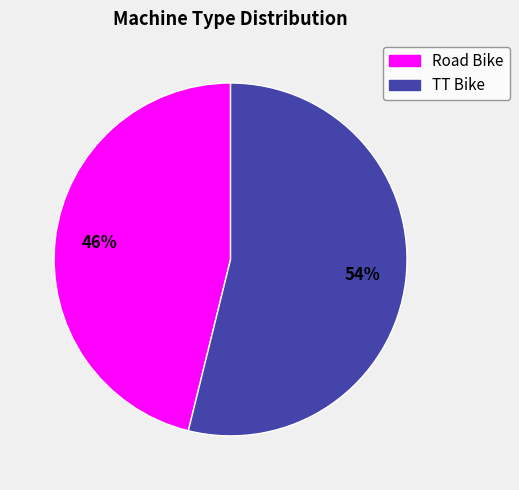

Is there any slice that represents more than half of the pie?

Yes